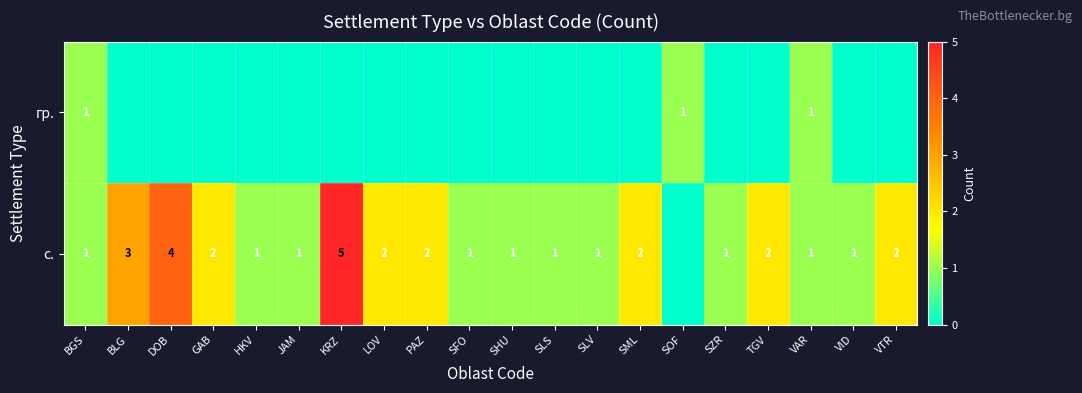

At which category is the sum across all series the highest?

KRZ